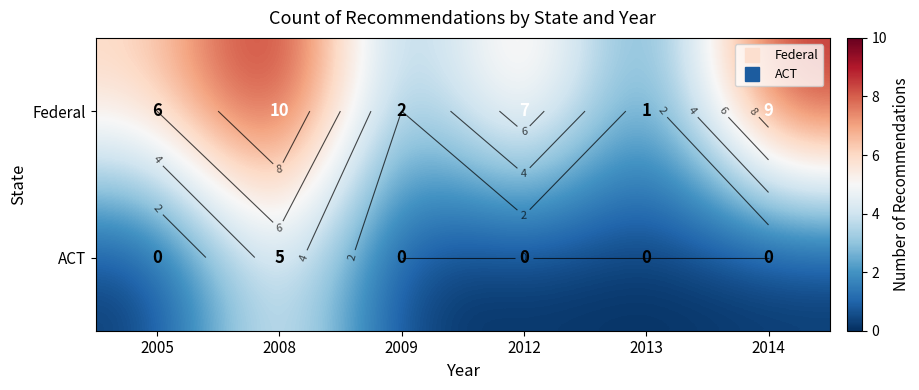

How many Federal values are between 2 and 9?

4